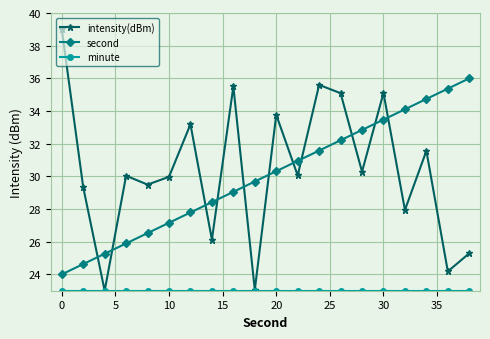

How many series are shown in this chart?

3